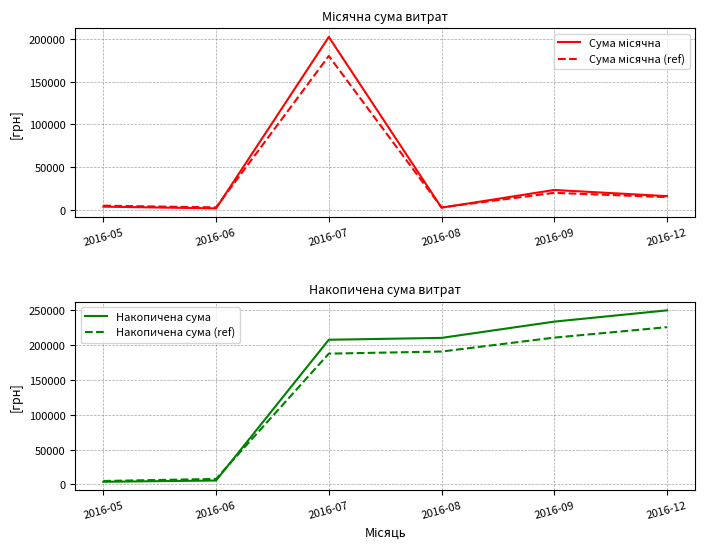

True or false: Накопичена сума has a value of 207932.0 at 2016-07.

True